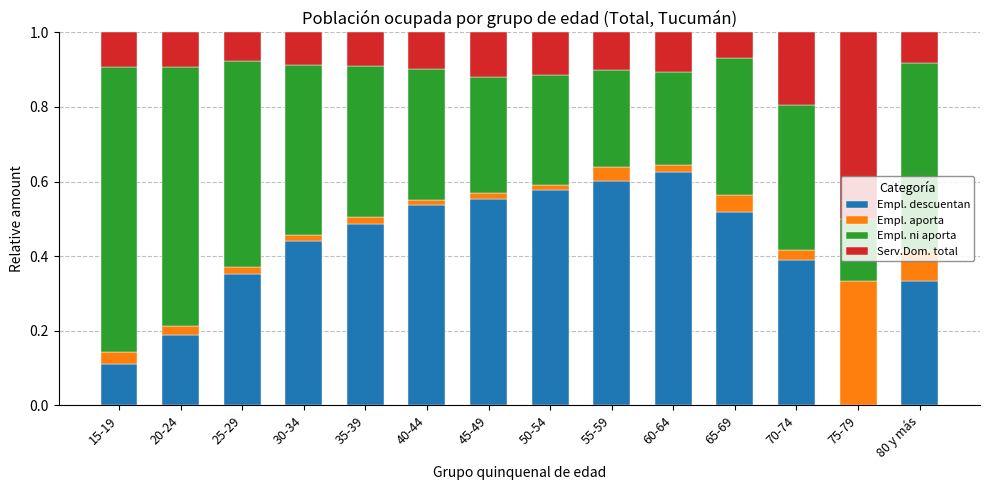

Does the chart contain stacked bars?

Yes